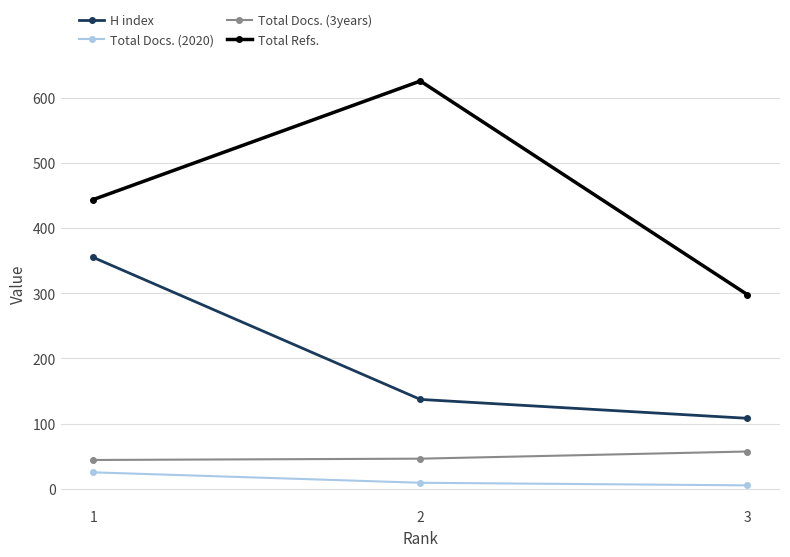

The value of H index at 1 is 355. True or false?

True